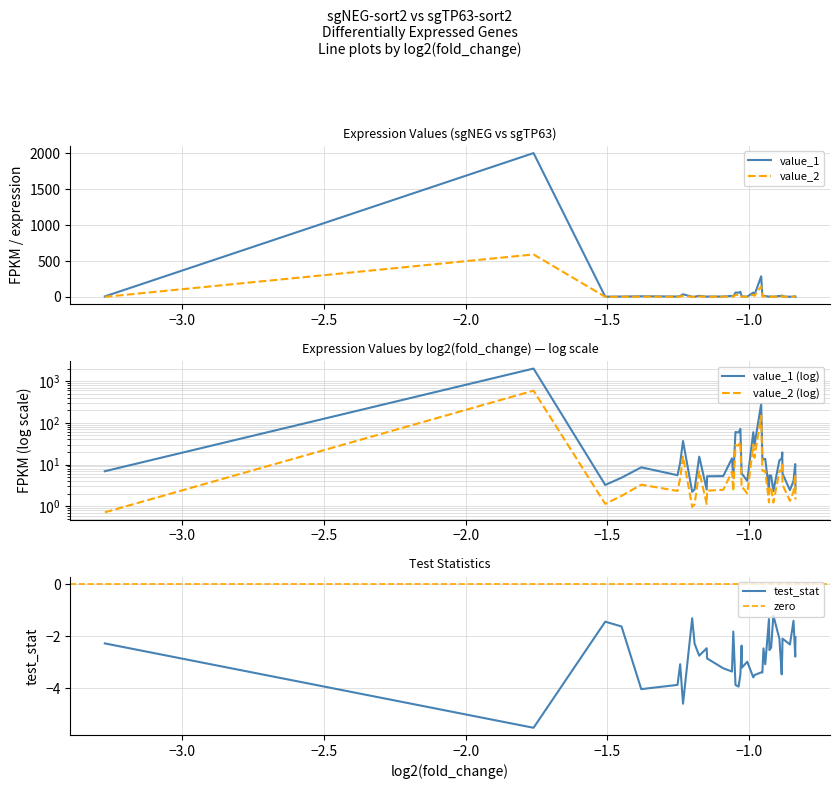

What is the maximum value for test_stat?

-1.2